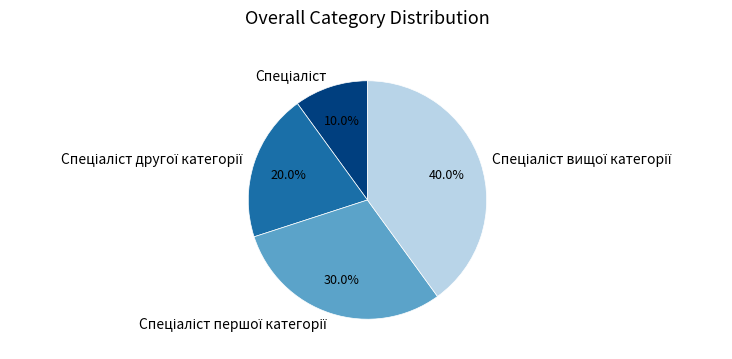

Count the number of slices in the pie.

4